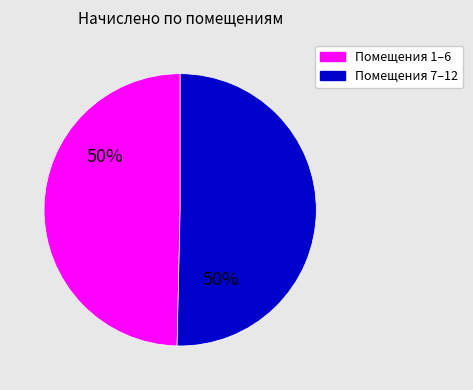

To the nearest percent, what is the average slice percentage?

50%